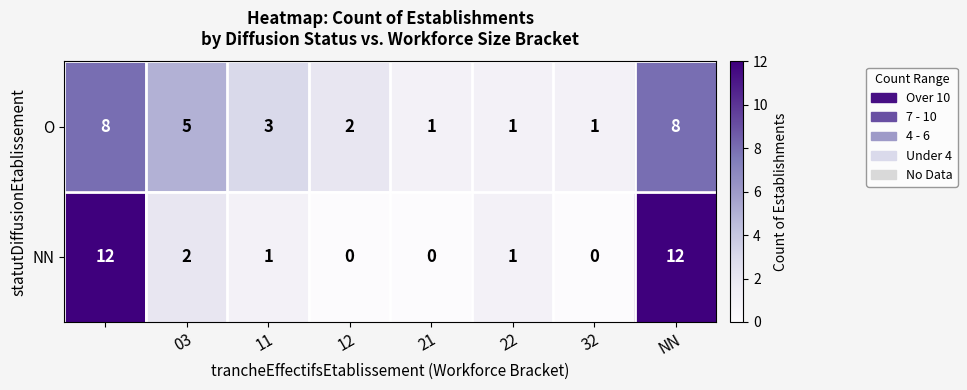

Reading right to left, extract all data points from this chart.

O: 8	1	1	1	2	3	5	8
NN: 12	0	1	0	0	1	2	12